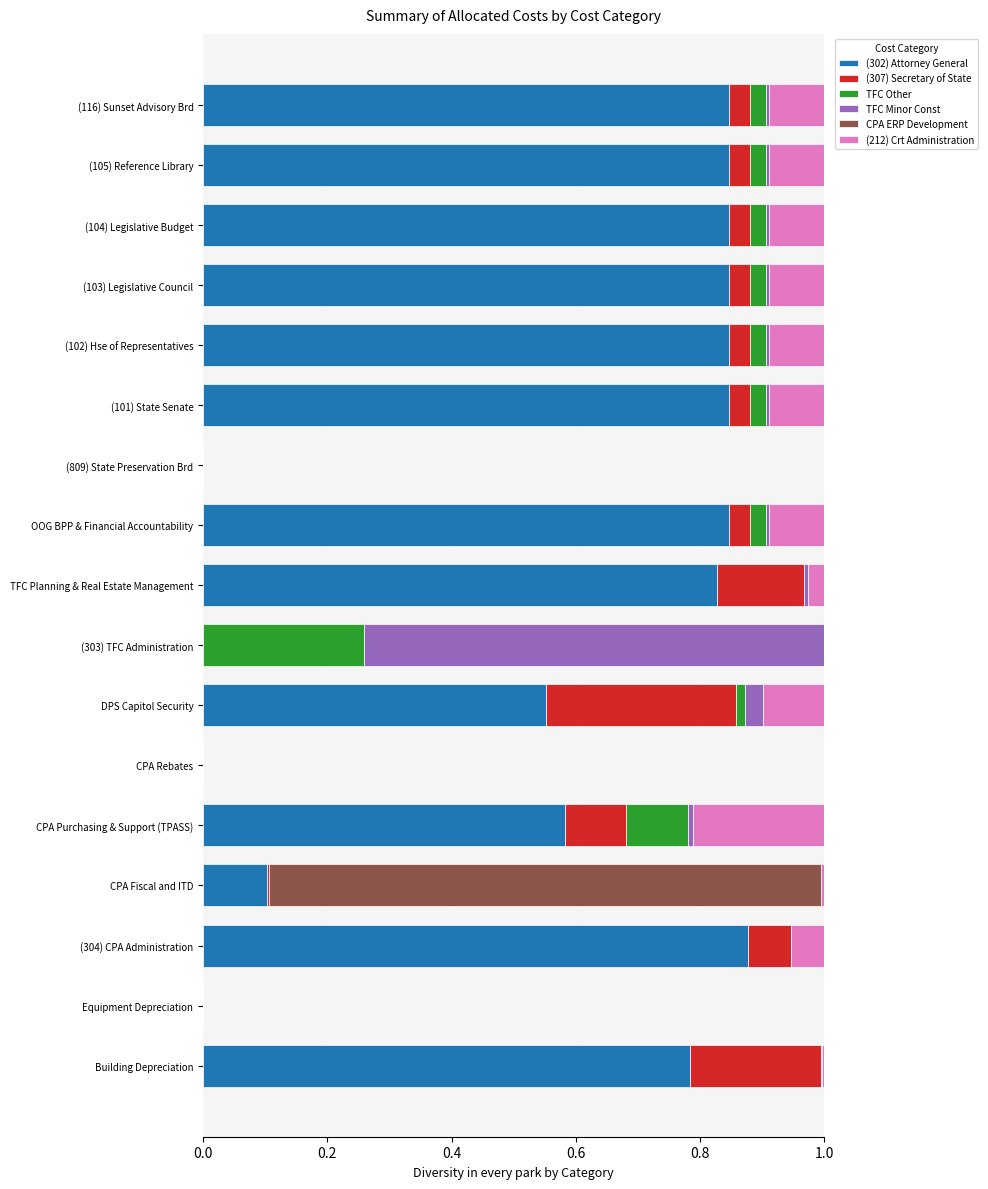

The (302) Attorney General series shows 0.3 at TFC Planning & Real Estate Management. True or false?

False